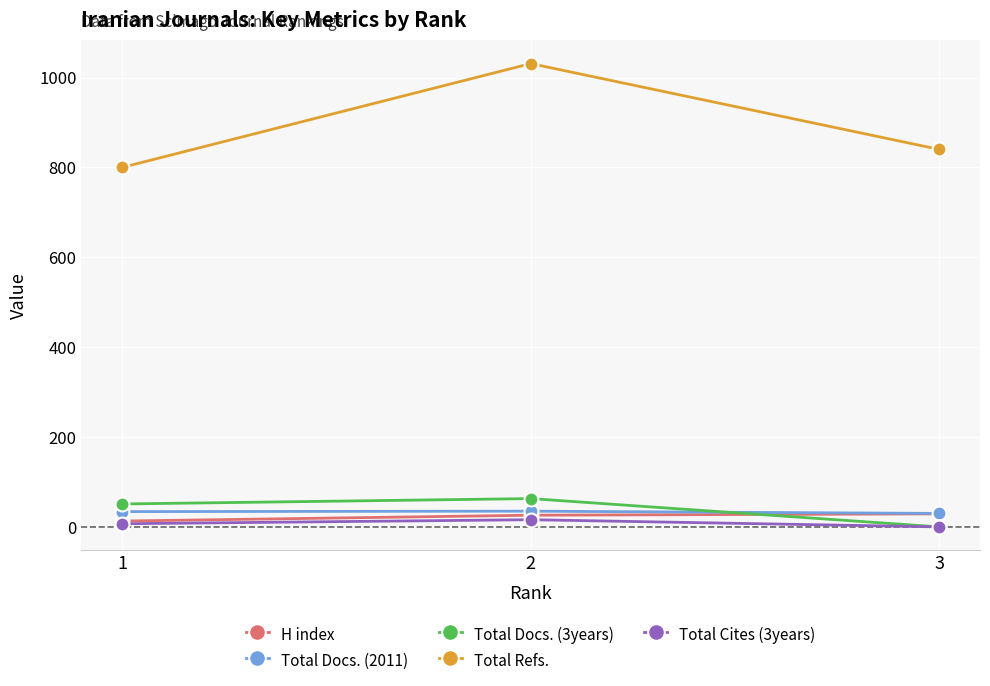

What is the maximum value for Total Refs.?

1031